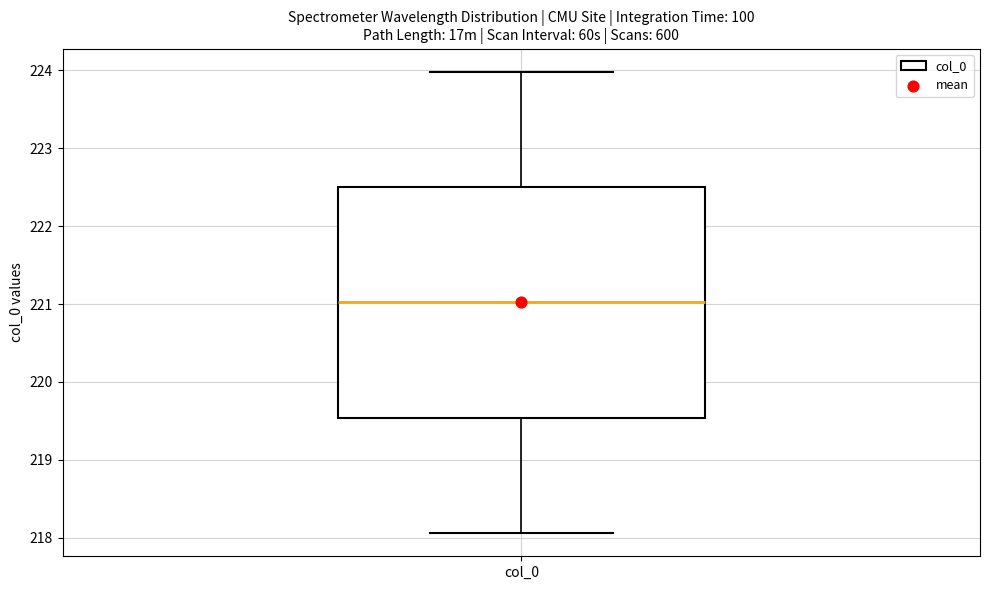

Read this box plot against the y-axis: the position of the median line, the range covered by the box, and the ends of both whiskers. The values are not printed on the chart, so give them approximately, as read against the axis.

median 221.0, box 219.5 to 222.5, whiskers 218.1 to 224.0